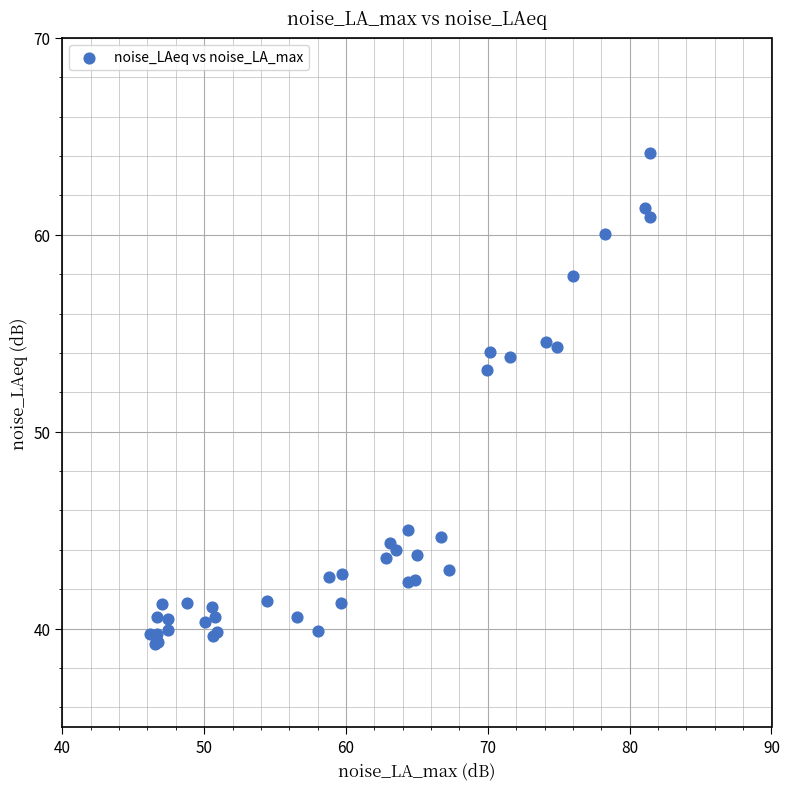

What Y value in the scatter plot is closest to 51?

53.1